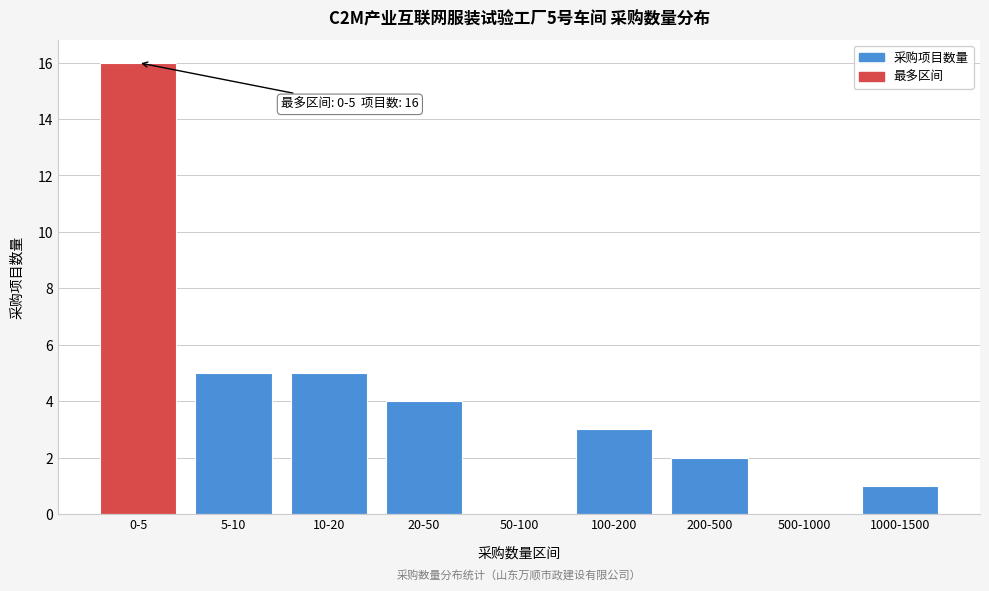

Reading right to left, what are all the values shown in this chart?

1000-1500=1	500-1000=0	200-500=2	100-200=3	50-100=0	20-50=4	10-20=5	5-10=5	0-5=16